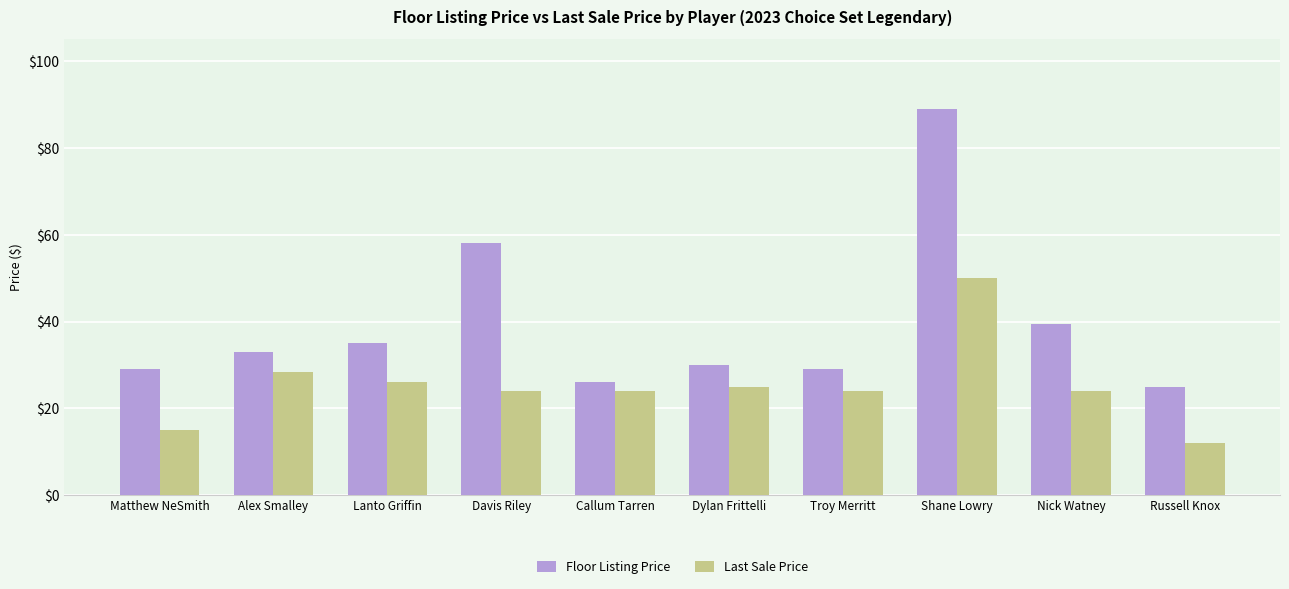

How many series are shown in this chart?

2